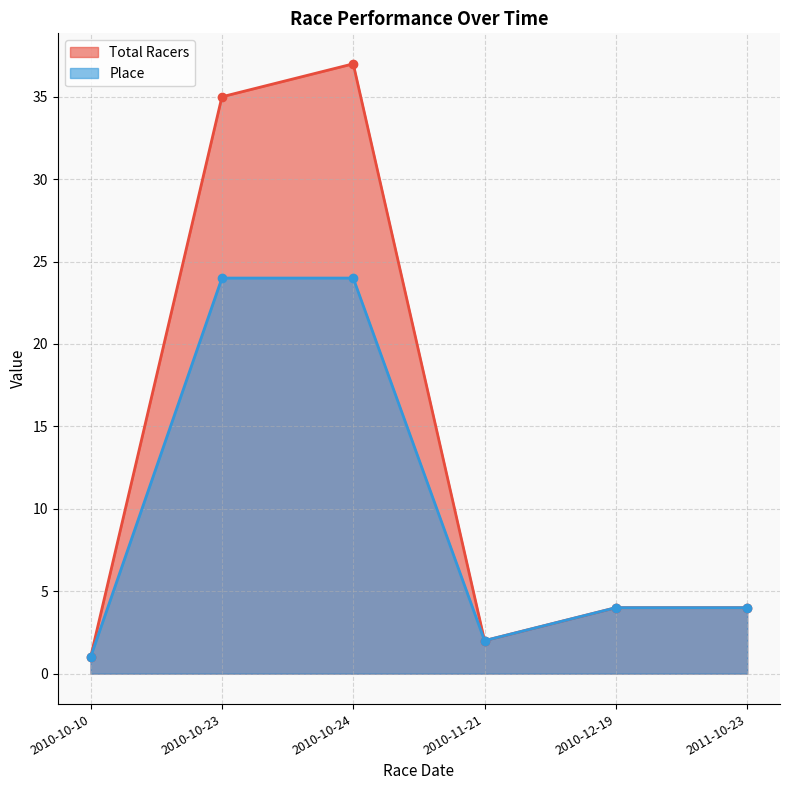

What position from the left is 2010-10-10?

1